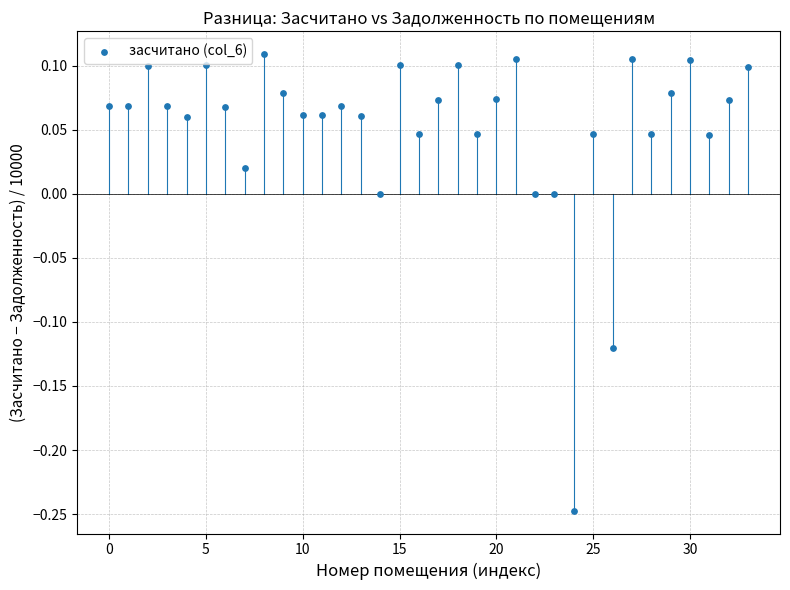

What is the range of Y values (max minus min)?

0.4